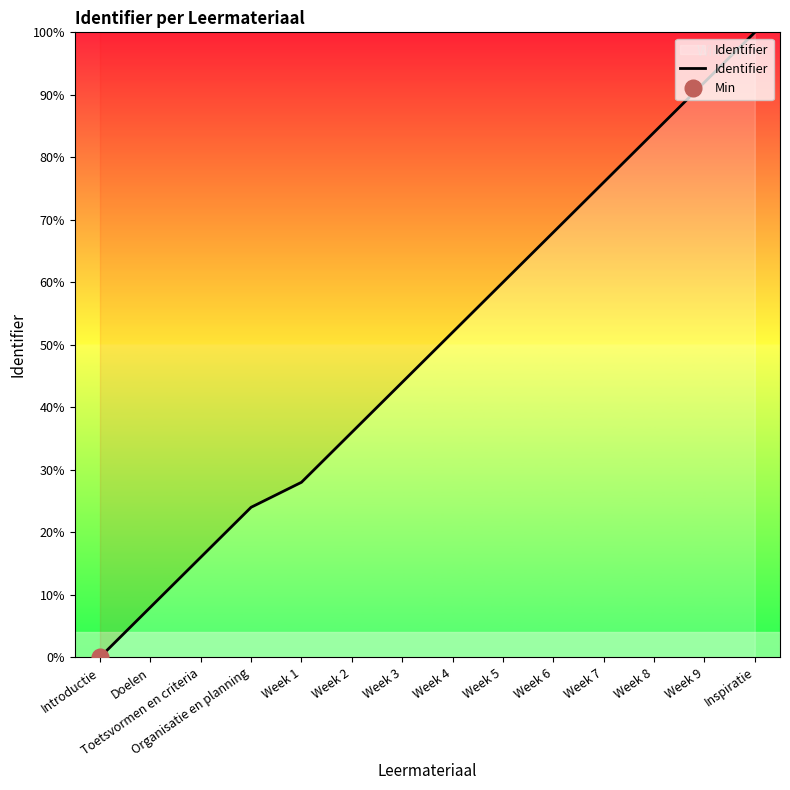

True or false: there are more than 2 points higher than both neighbors.

False